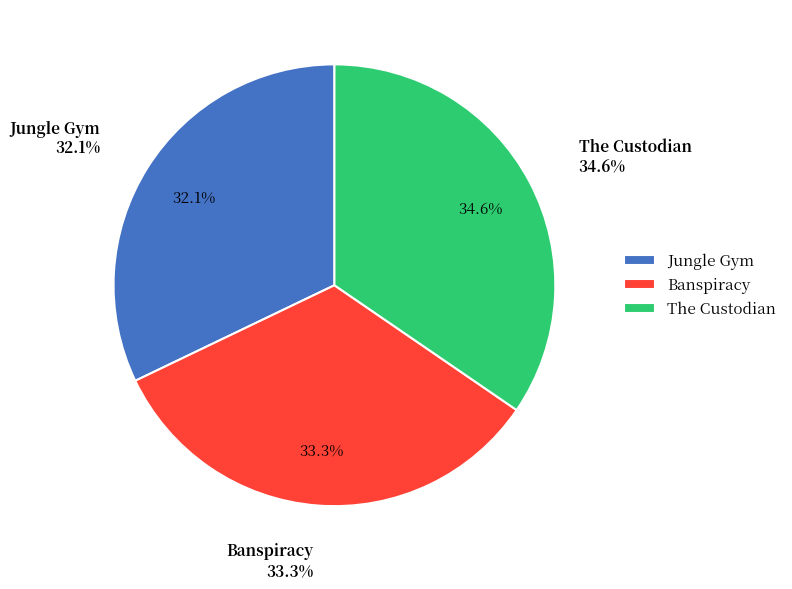

Does Jungle Gym account for over 50% of the chart?

No